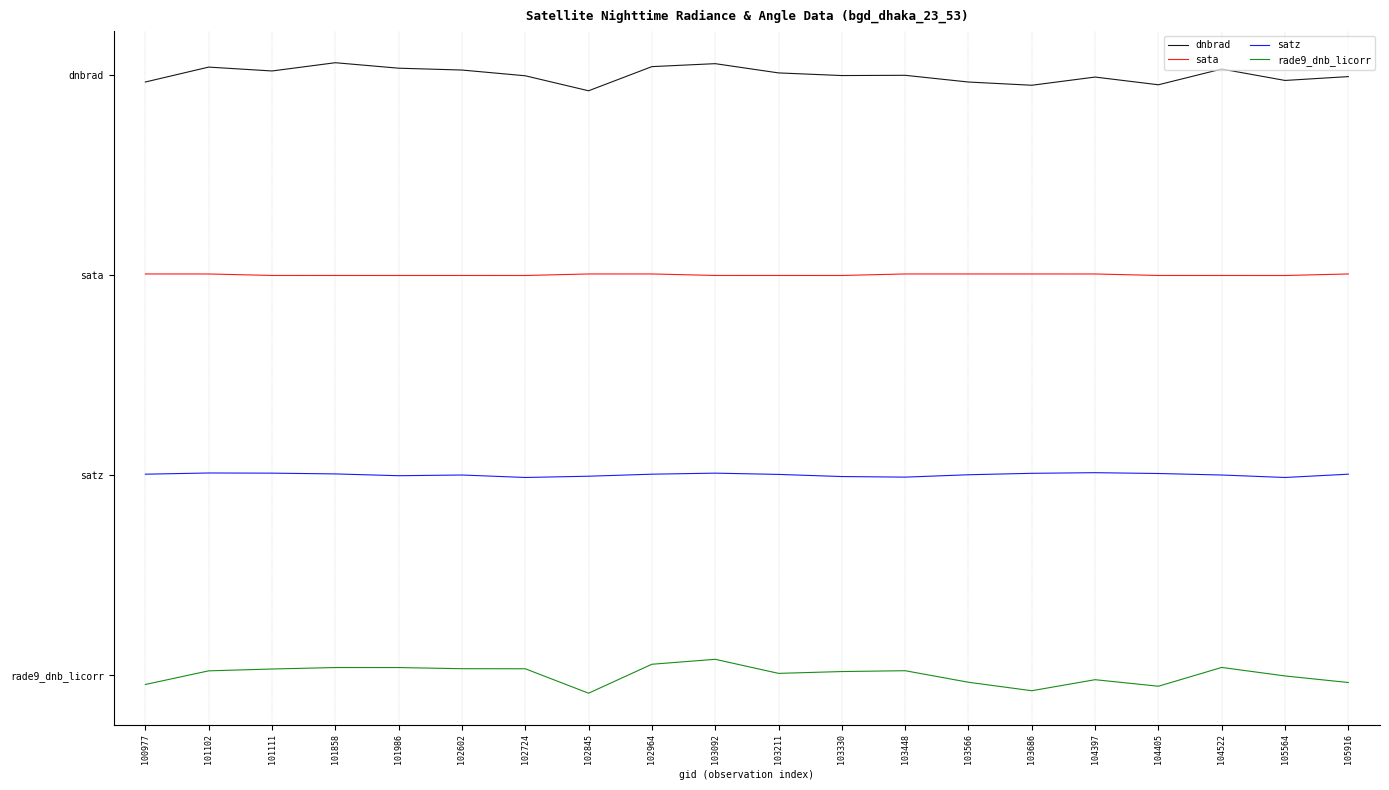

What is the maximum value for sata?

40.2